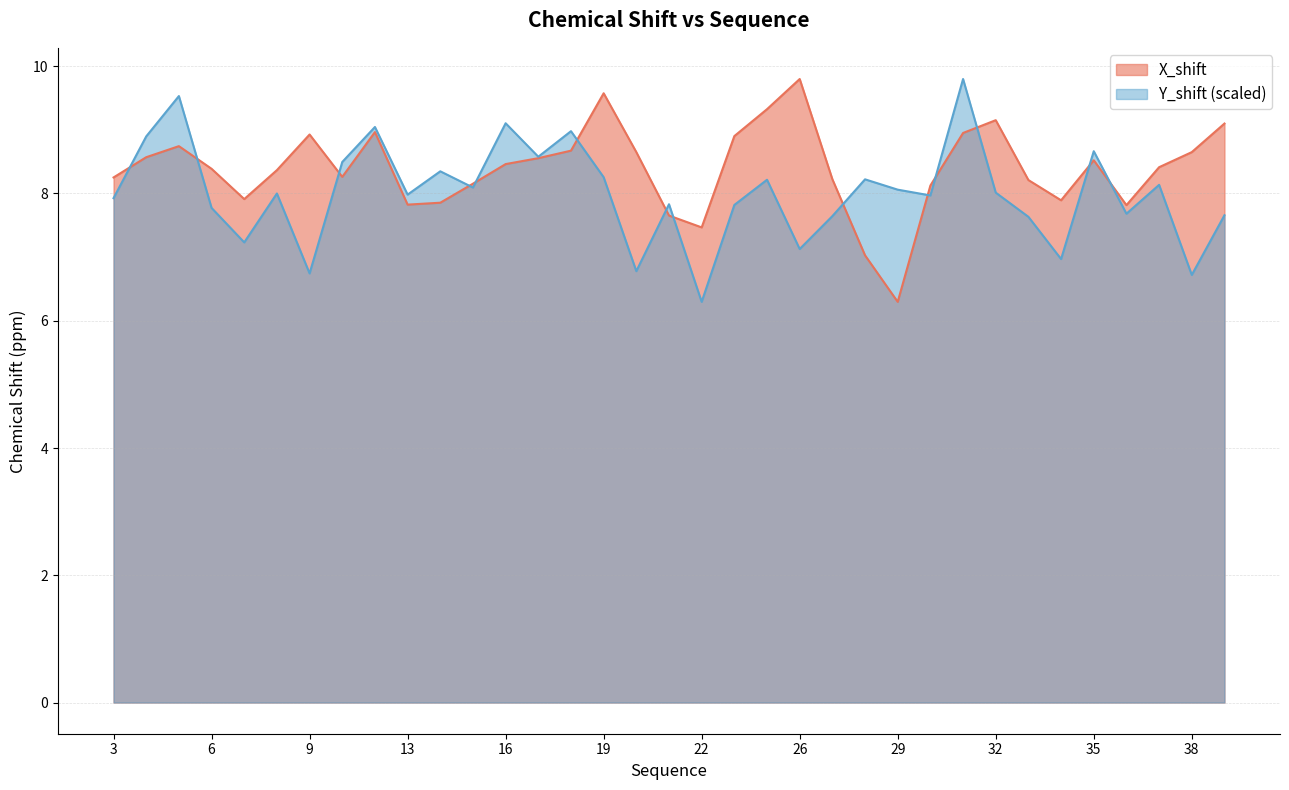

At which label does Y_shift first exceed 8?

4